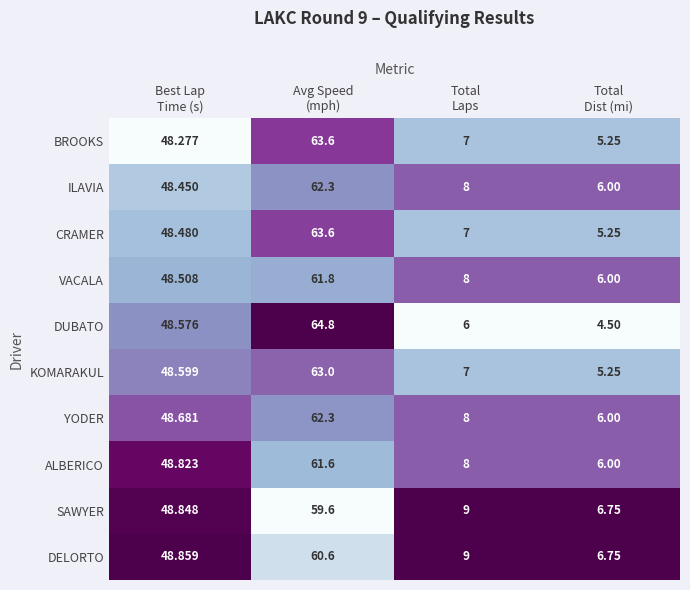

Which series has the largest total across all categories?

DELORTO